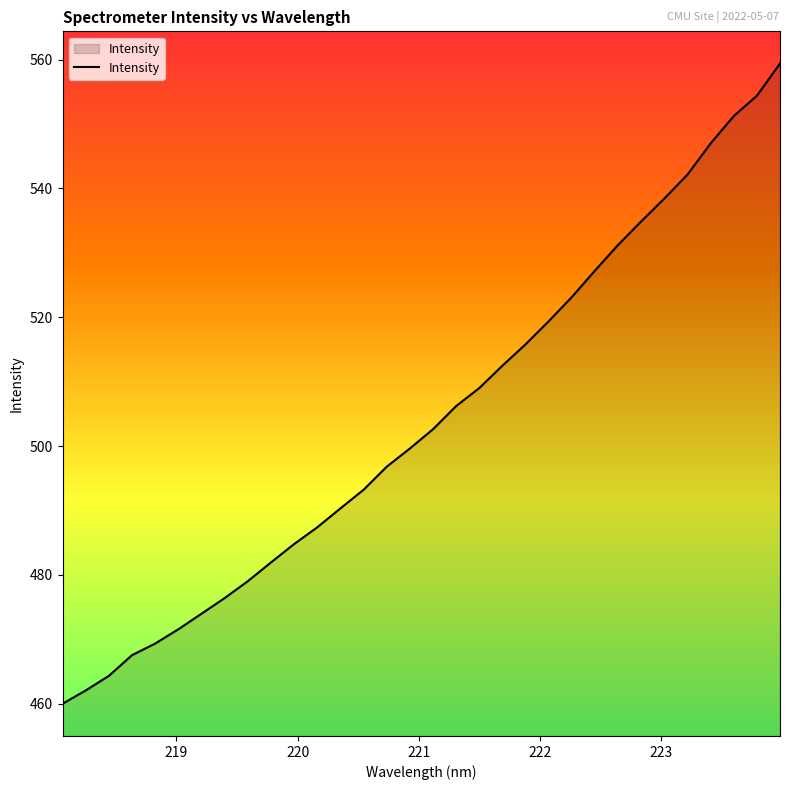

What is the difference between the maximum and minimum values?

99.4